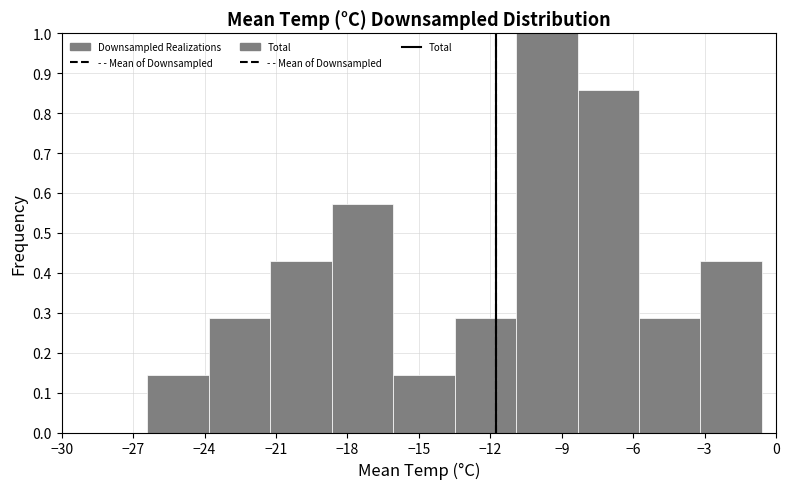

Reading left to right, list every bar in this chart as the range it spans on the x-axis followed by its height. Neither the bar edges nor the heights are printed on the chart, so give them approximately, as read against the axes.

-26.5 to -24.0: 0.14
-24.0 to -21.0: 0.29
-21.0 to -18.5: 0.43
-18.5 to -16.0: 0.57
-16.0 to -13.5: 0.14
-13.5 to -11.0: 0.29
-11.0 to -8.5: 1.00
-8.5 to -6.0: 0.86
-6.0 to -3.0: 0.29
-3.0 to -0.5: 0.43